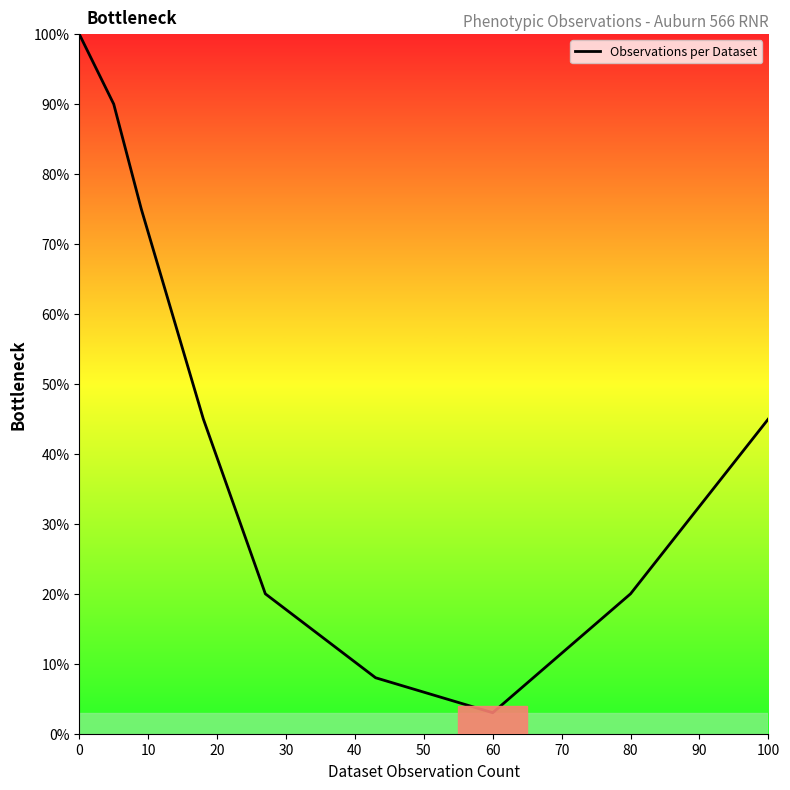

What is the difference between the second highest and minimum values?

87